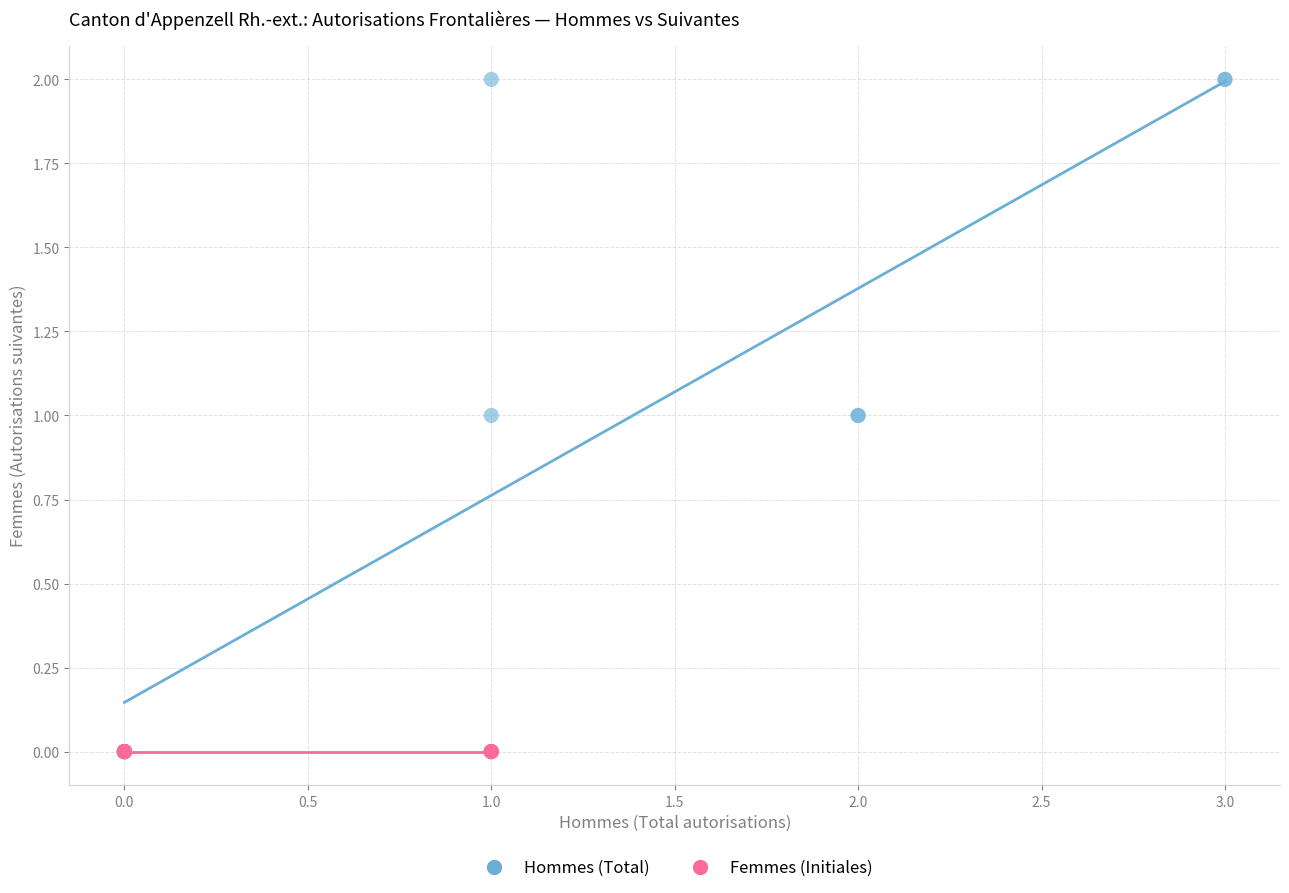

Which series reaches the maximum Y coordinate?

Hommes (Total)